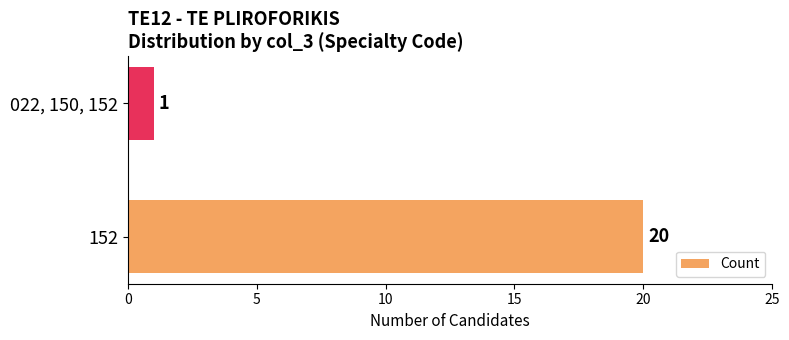

What is the ratio of the value at 152 to the value at 022, 150, 152?

20.0